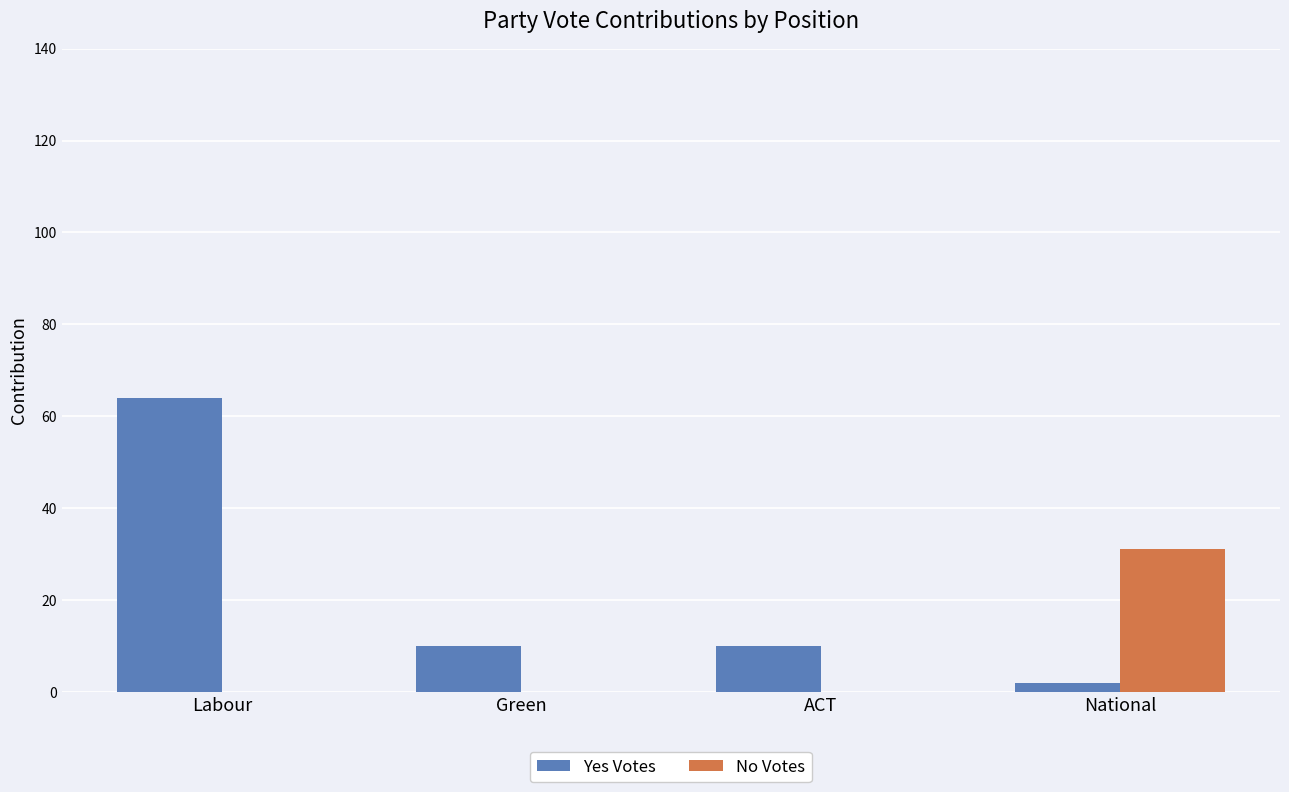

Reading left to right, transcribe all the data shown in this chart.

Yes Votes: 64	10	10	2
No Votes: 0	0	0	31